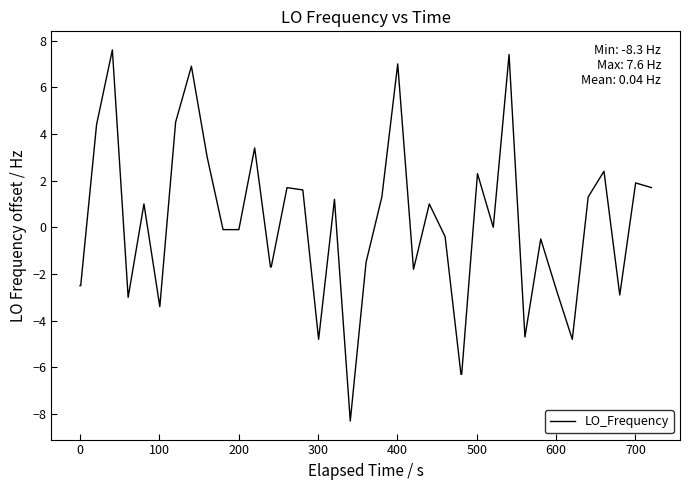

What is the smallest value displayed?

-8.3